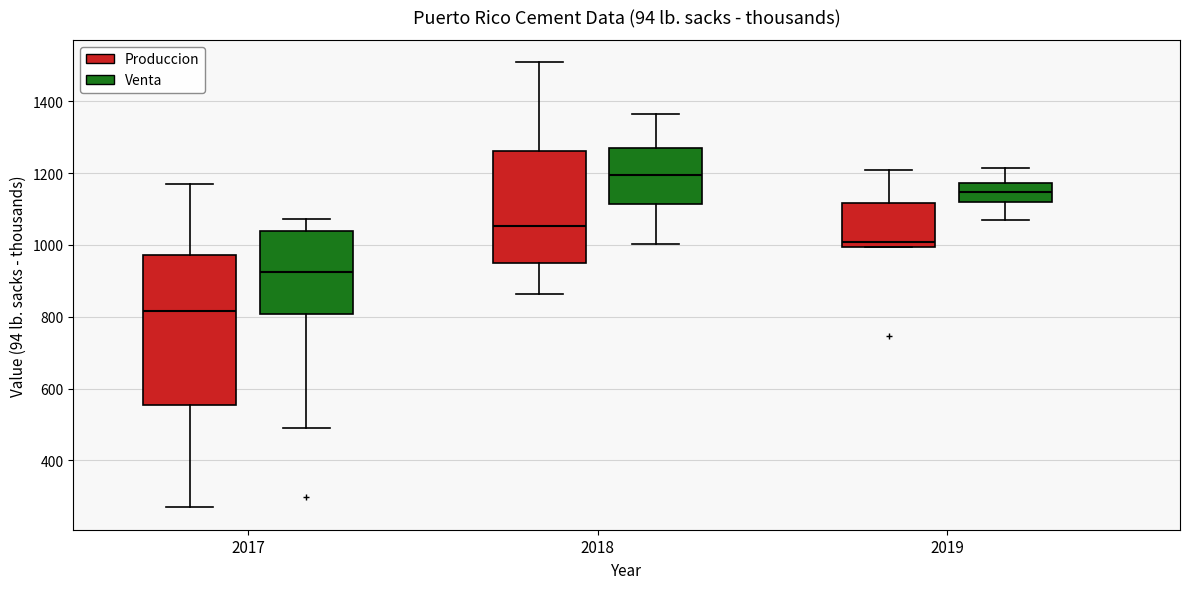

Reading left to right, read every box against the y-axis: the position of its median line, the range the box covers, and the ends of its whiskers. The values are not printed on the chart, so give them approximately, as read against the axis.

2017 (Produccion): median 820, box 560 to 980, whiskers 260 to 1160
2017 (Venta): median 920, box 800 to 1040, whiskers 500 to 1080
2018 (Produccion): median 1060, box 940 to 1260, whiskers 860 to 1500
2018 (Venta): median 1200, box 1120 to 1280, whiskers 1000 to 1360
2019 (Produccion): median 1000 (just above the box's lower edge), box 1000 to 1120, whiskers 1000 to 1200
2019 (Venta): median 1140, box 1120 to 1180, whiskers 1060 to 1220